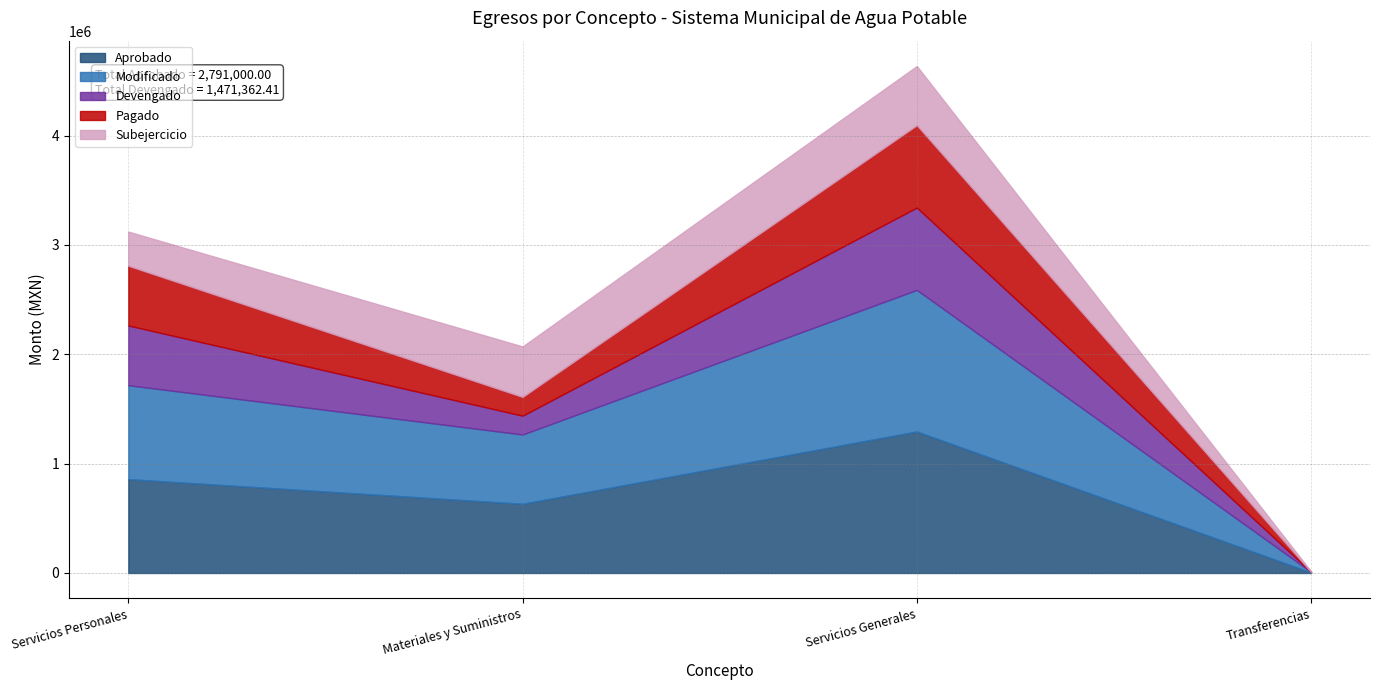

Where is the first local maximum for Subejercicio?

Servicios Generales